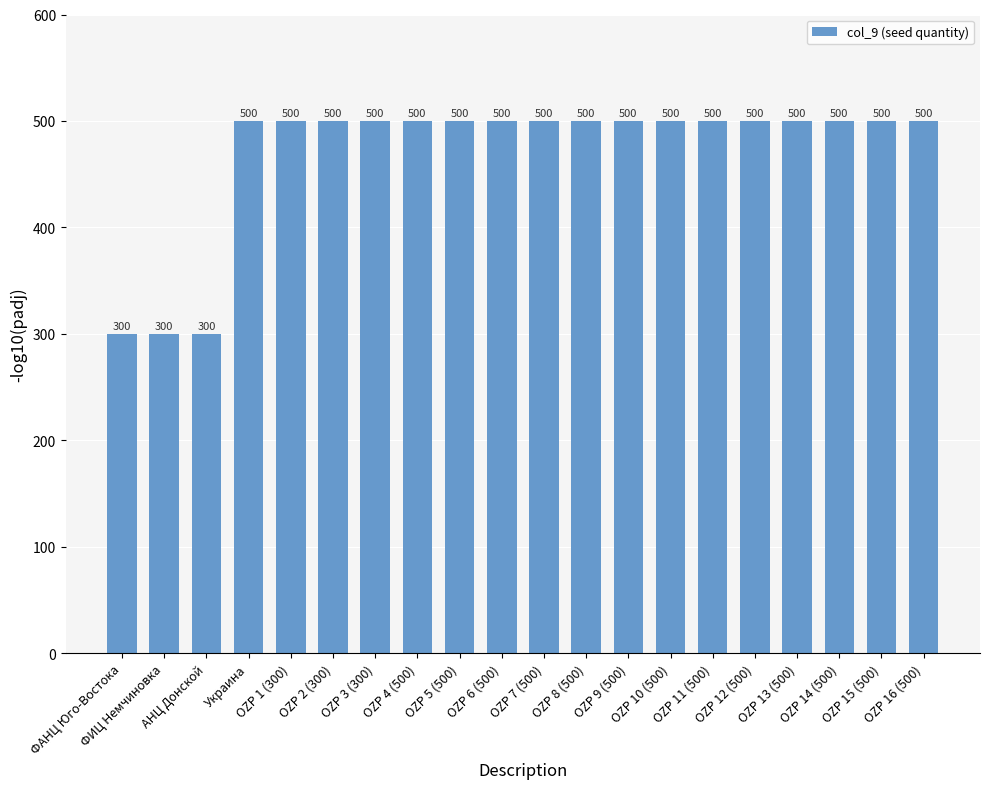

What position from the right is OZP 6 (500)?

11